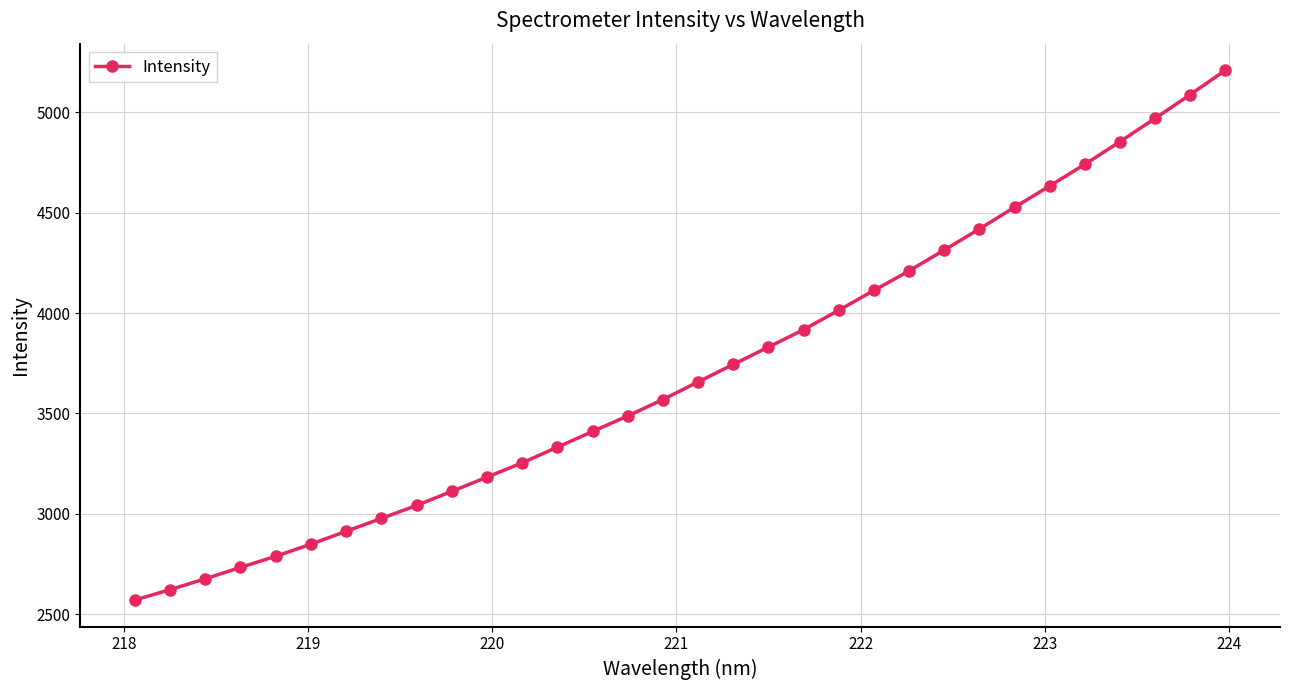

What is the average value?

3711.2